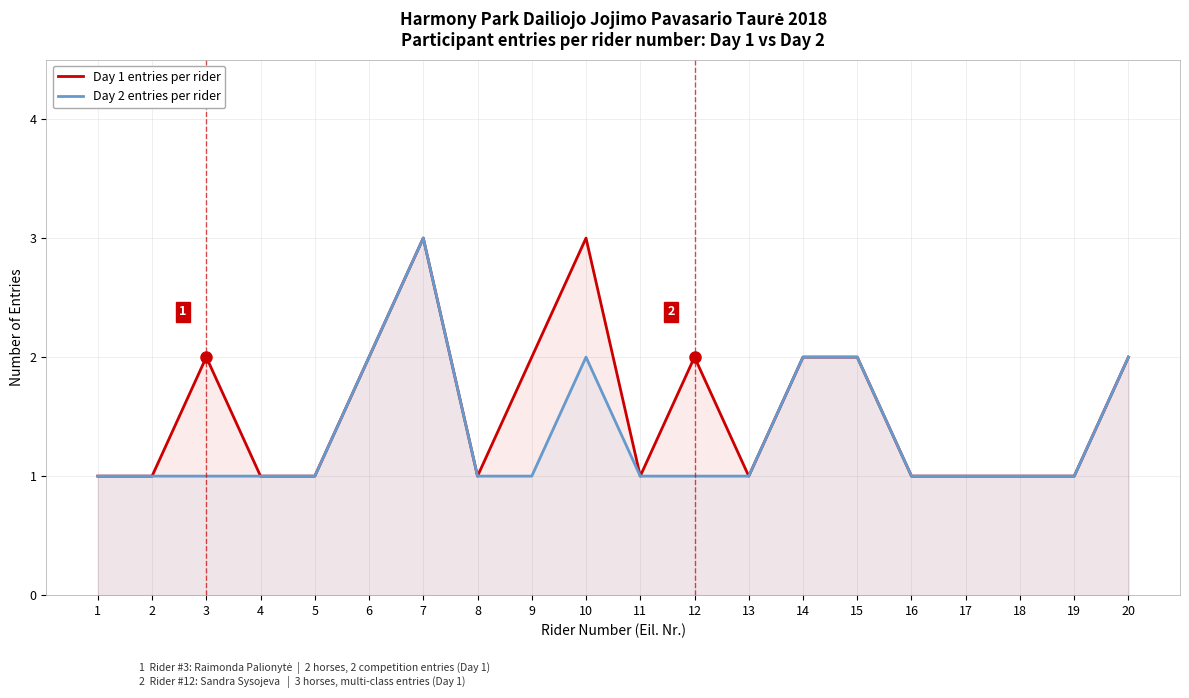

True or false: Day 2 entries per rider and Day 1 entries per rider cross at least once.

False